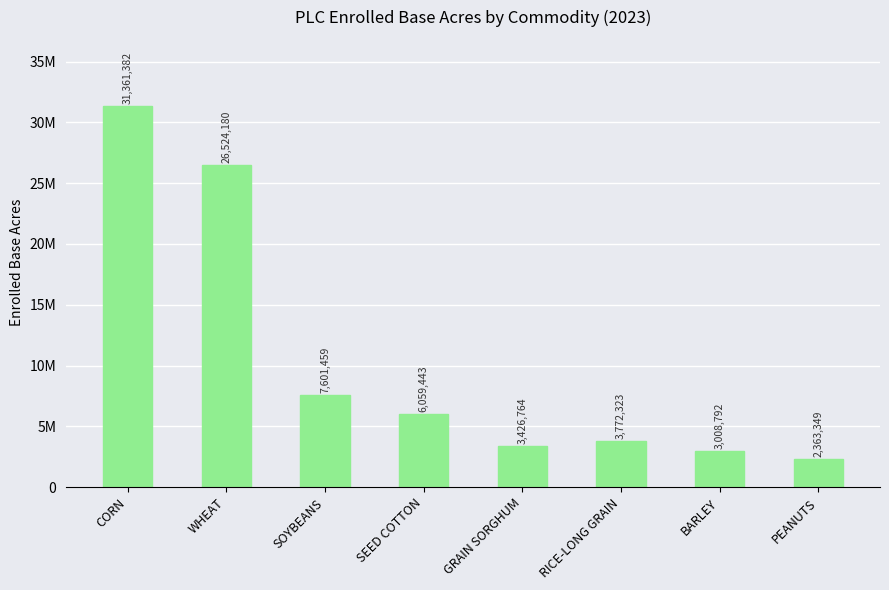

What is the change in value from GRAIN SORGHUM to RICE-LONG GRAIN?

+345558.6